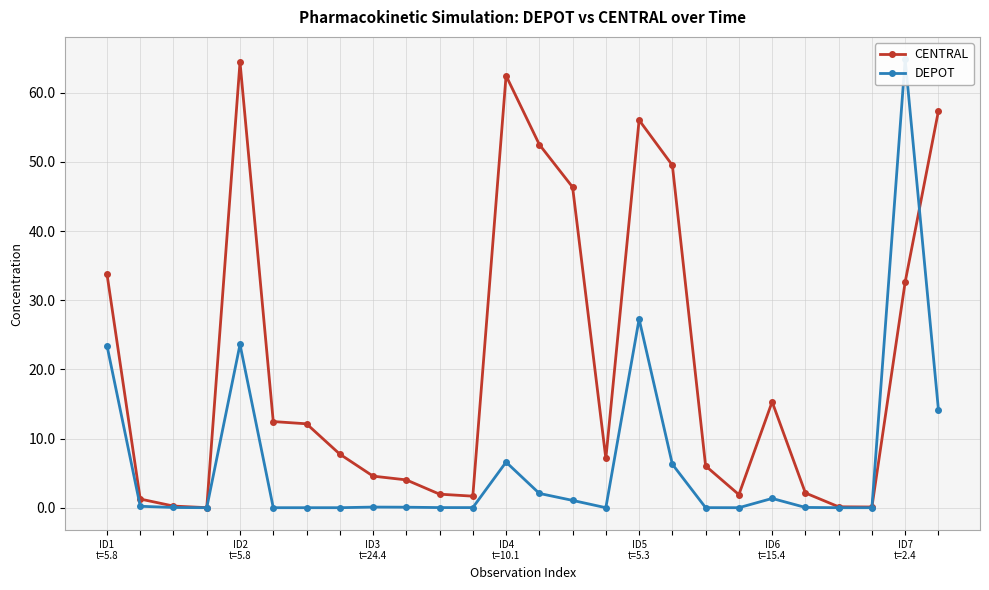

What is the average value of the DEPOT series?

6.6